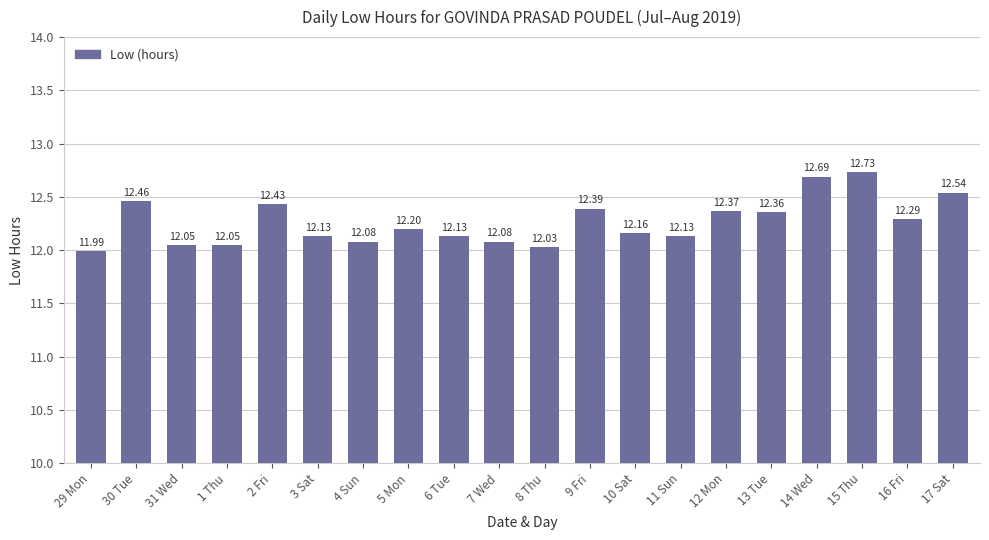

Which has a higher value, 13 Tue or 30 Tue?

30 Tue